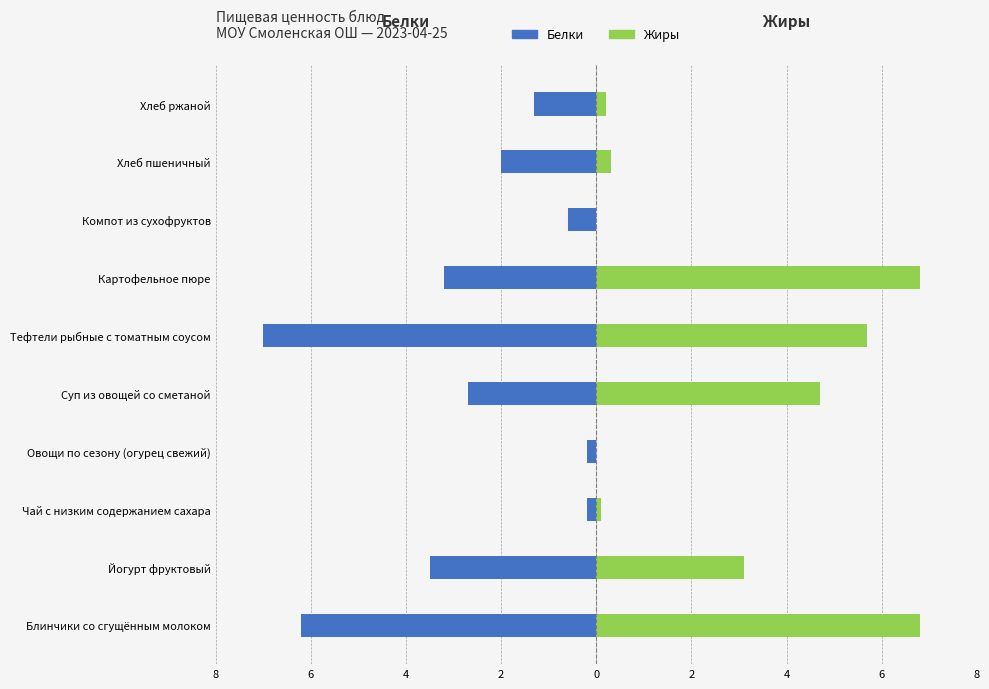

Between Тефтели рыбные с томатным соусом and Хлеб пшеничный, which series saw the biggest shift?

Жиры